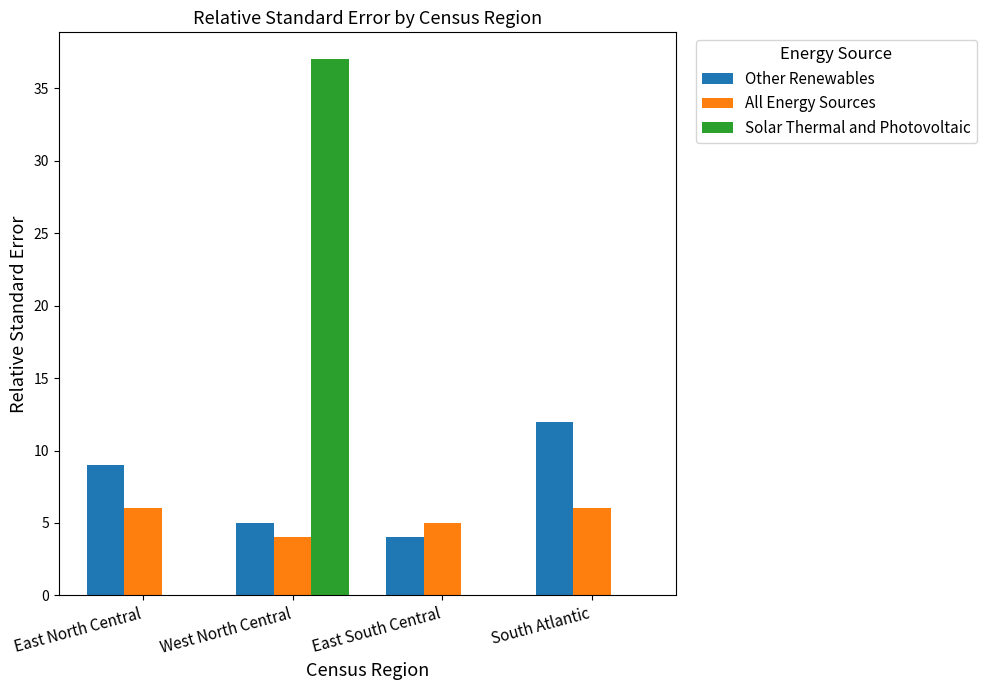

Between East South Central and South Atlantic, which series saw the biggest shift?

Other Renewables